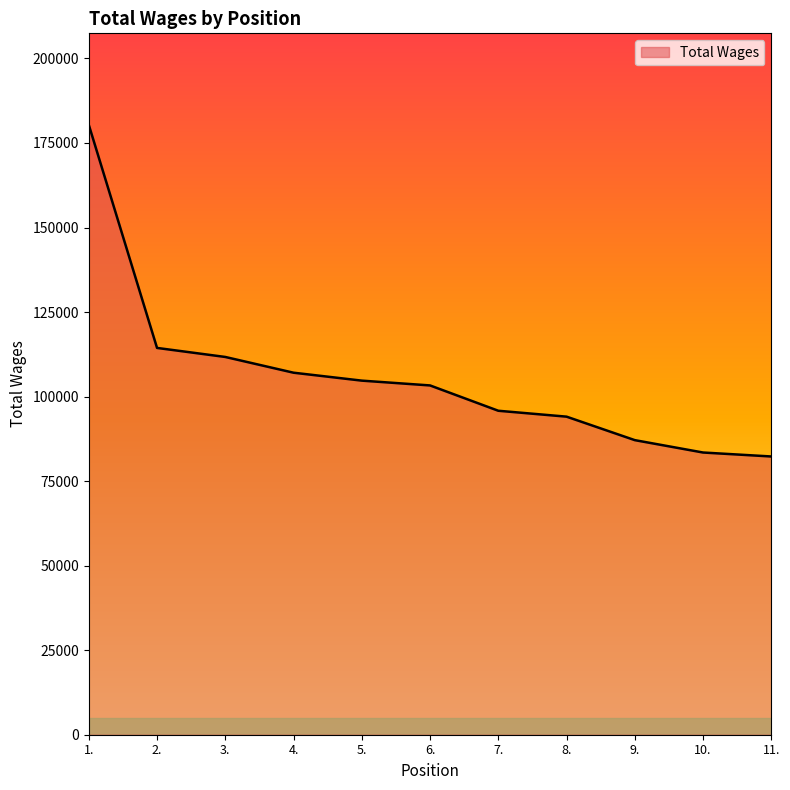

Is it true that the value at 2. is 114390?

True